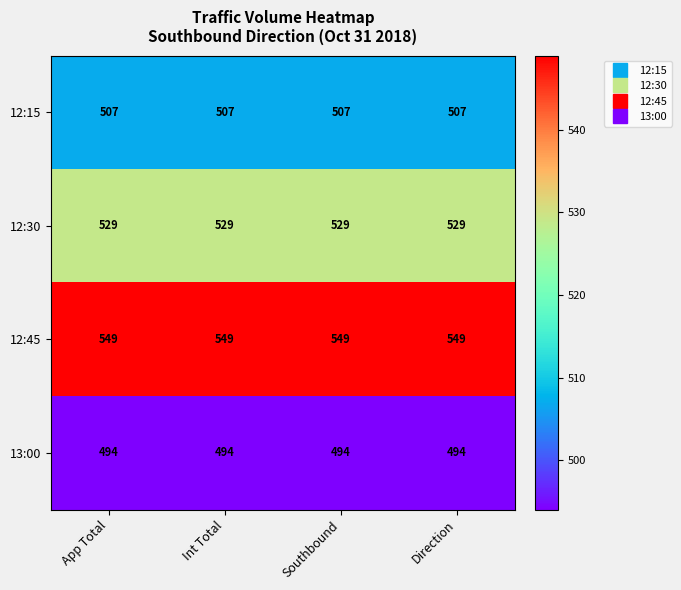

What value does the 13:00 series have at App Total?

494